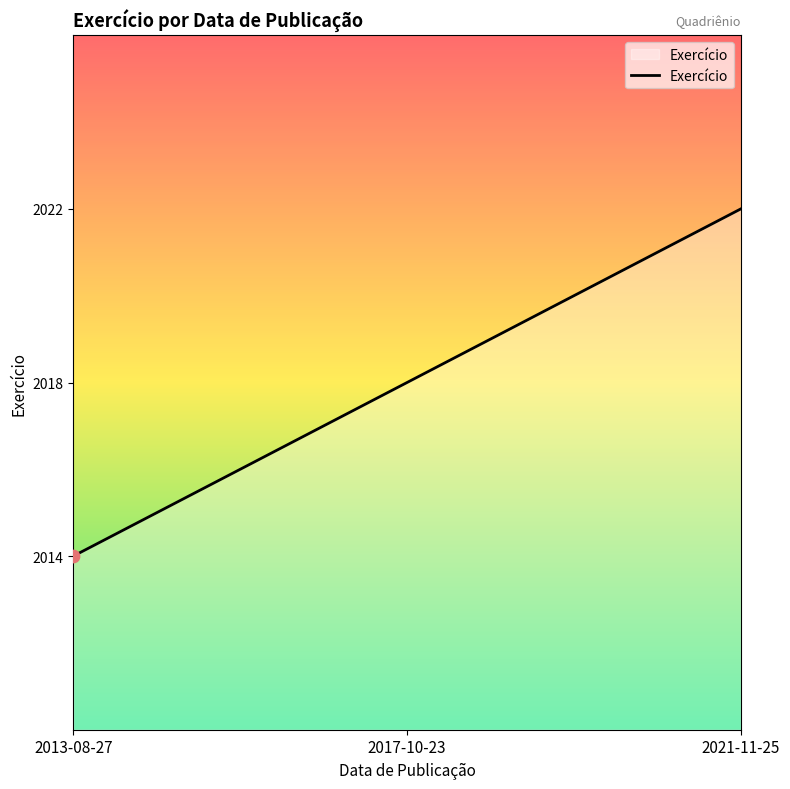

What is the ratio of the value at 2017-10-23 to the value at 2021-11-25?

1.0